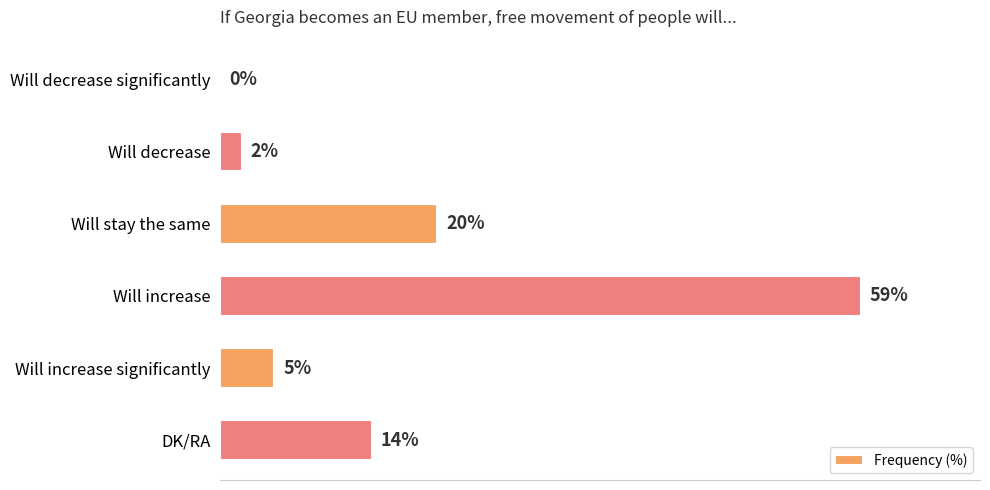

Which has a higher value, Will decrease or DK/RA?

DK/RA